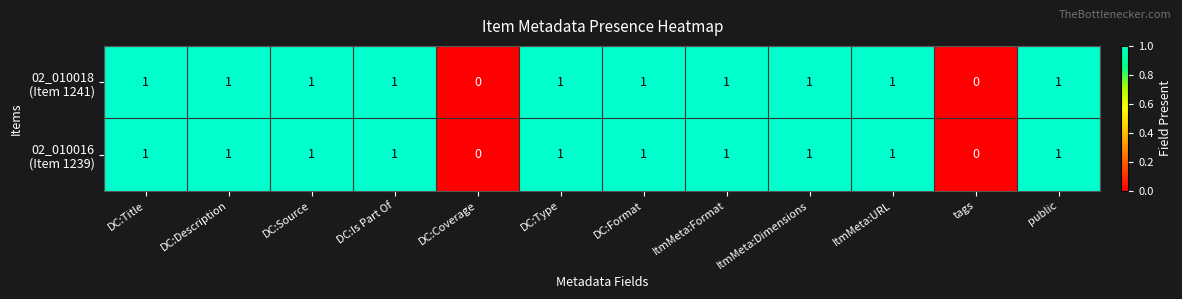

How many series are shown in this chart?

2